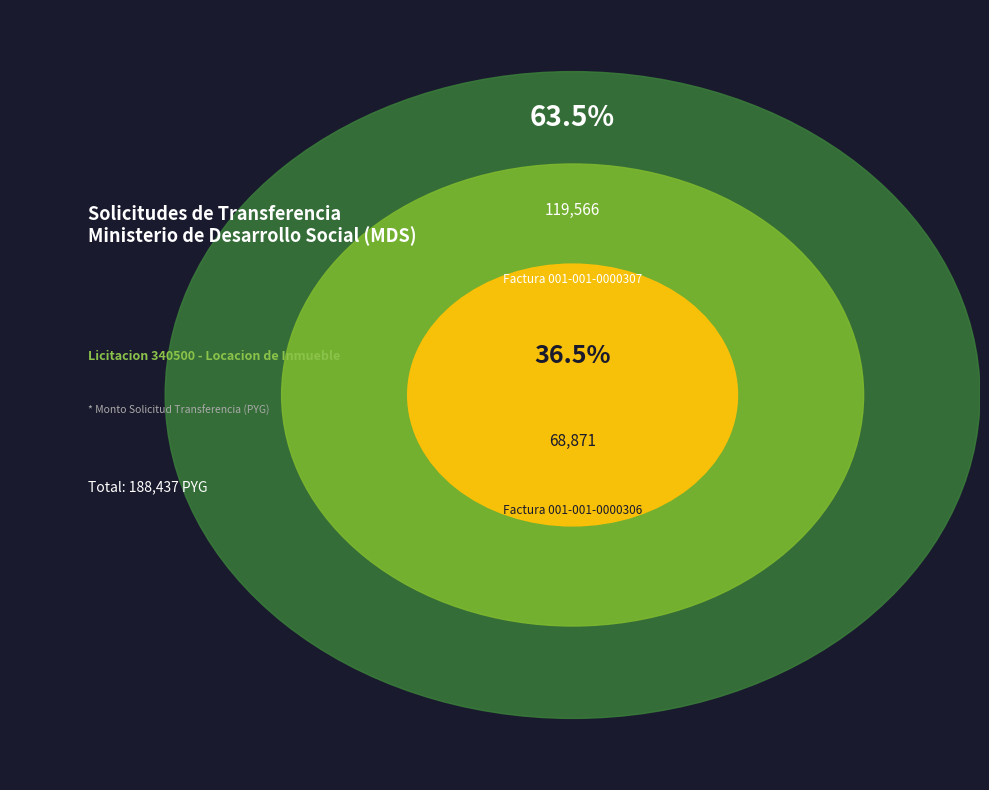

To the nearest percent, what is the average slice percentage?

50%